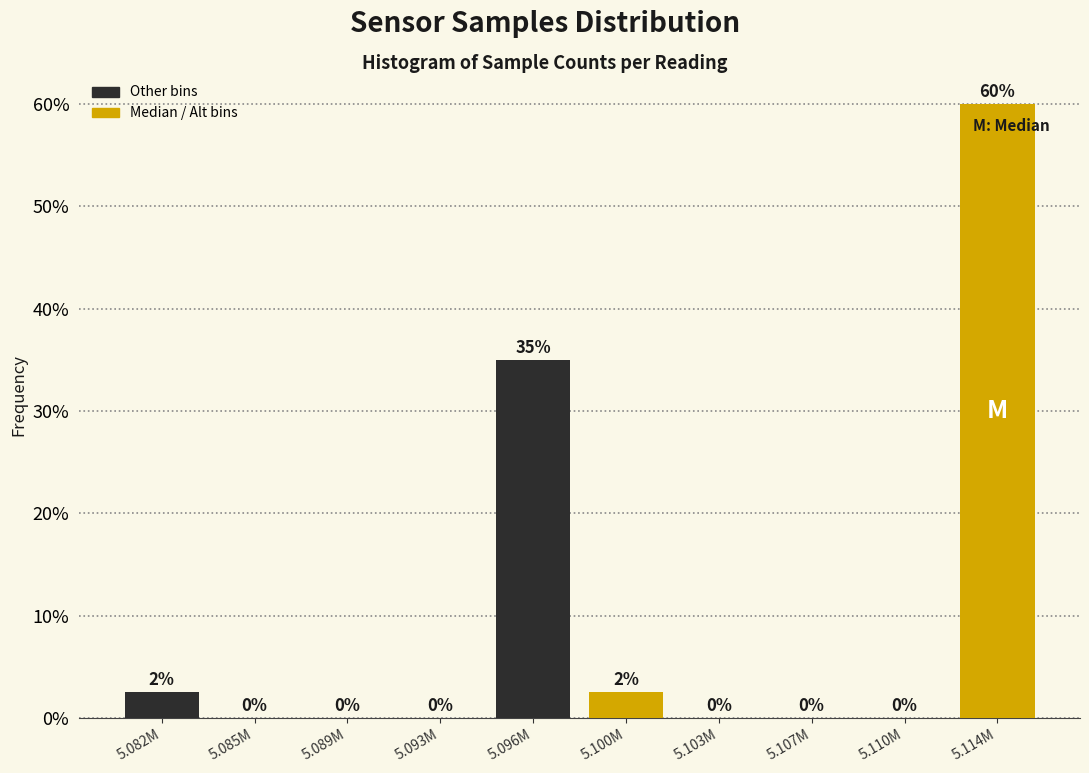

Which has a higher value, 5.096M or 5.093M?

5.096M